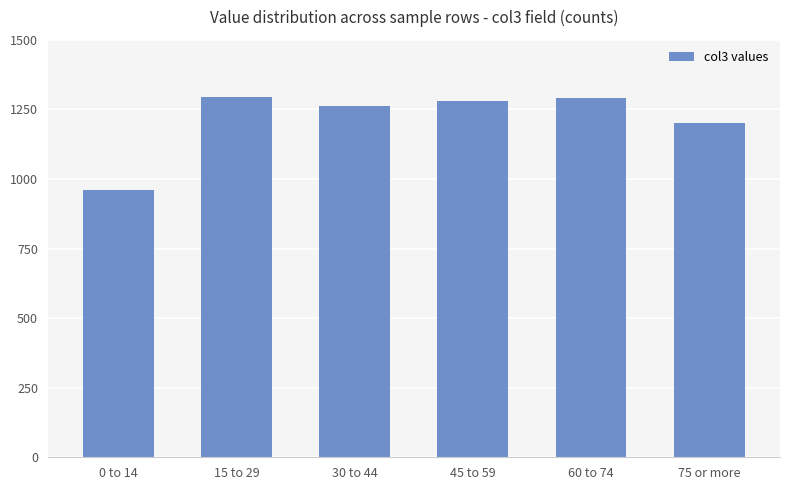

What is the value of the 1st bar from the left?

961